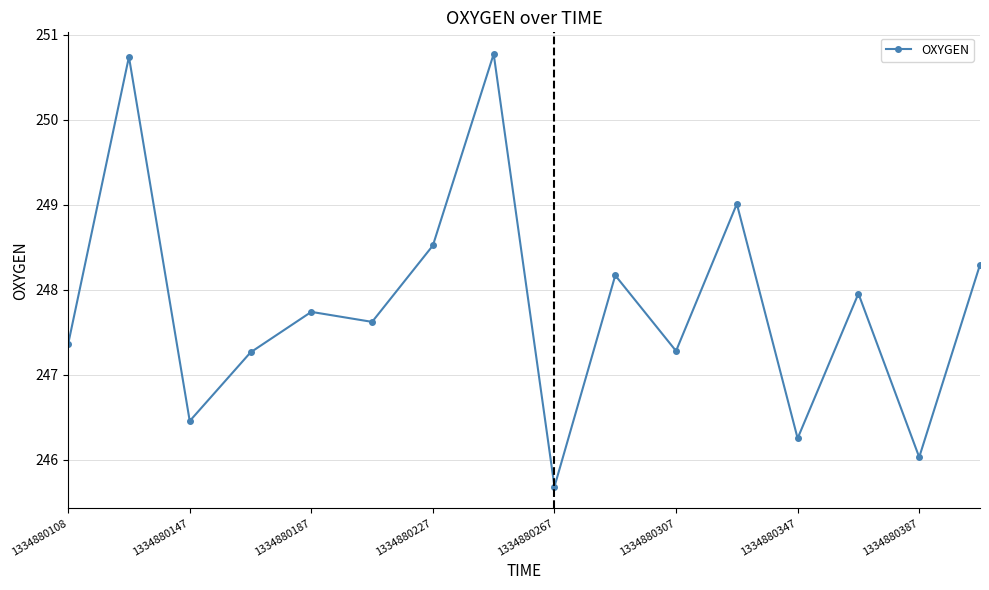

What is the average value?

247.8